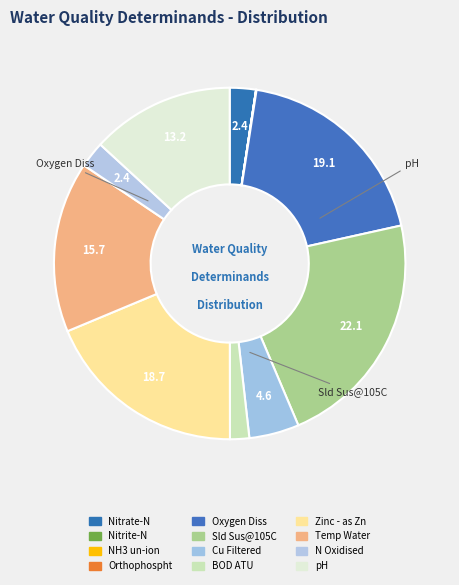

Which category has the biggest portion of the pie?

Sld Sus@105C